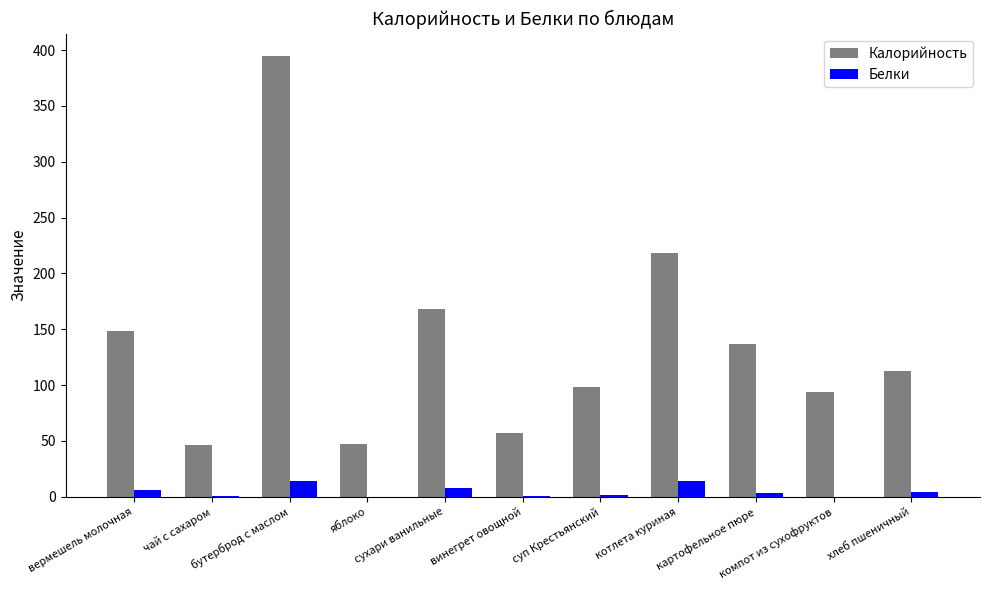

What is the maximum value for Белки?

14.0